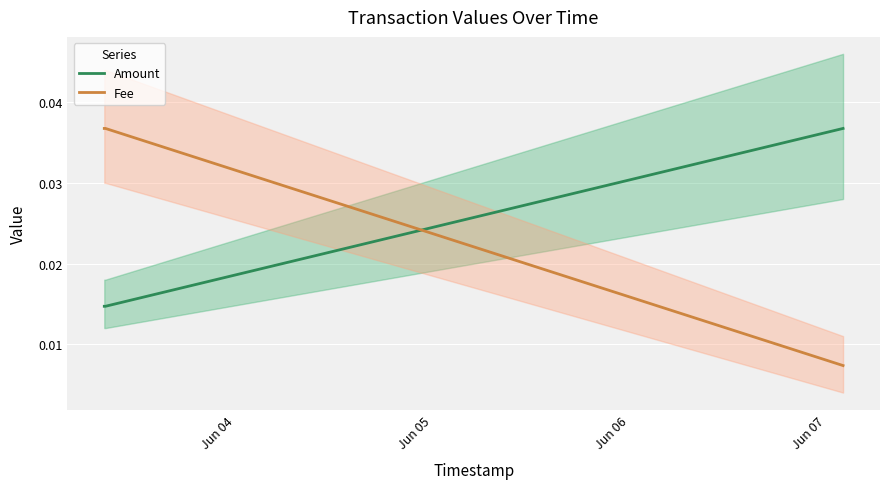

Rank the series by their maximum value, from lowest to highest.

Amount, Fee